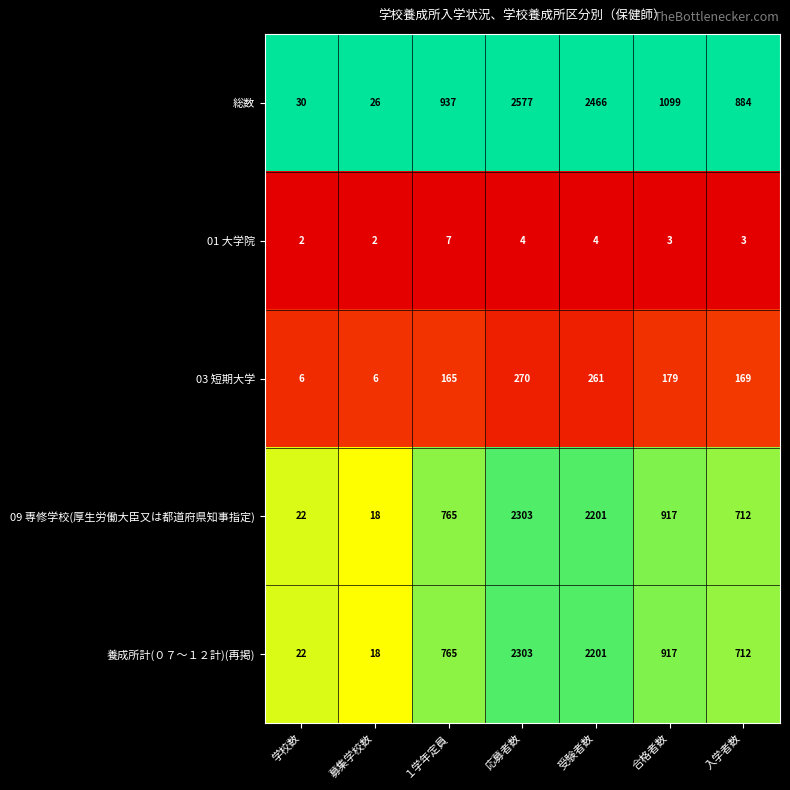

Is it true that 総数 equals 30 at 学校数?

True